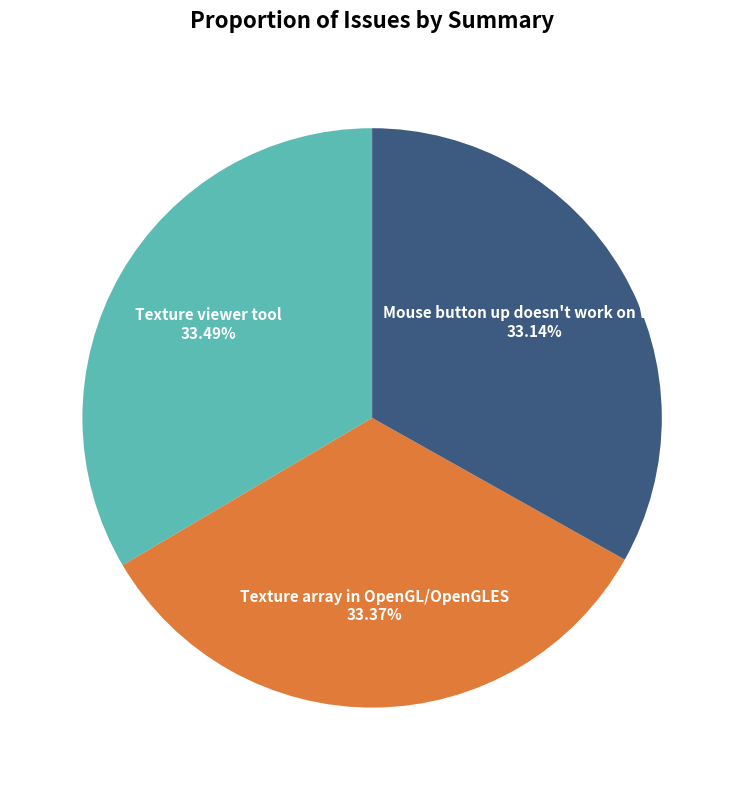

To the nearest percent, what portion does Mouse button up doesn't work on Win10 represent?

33%